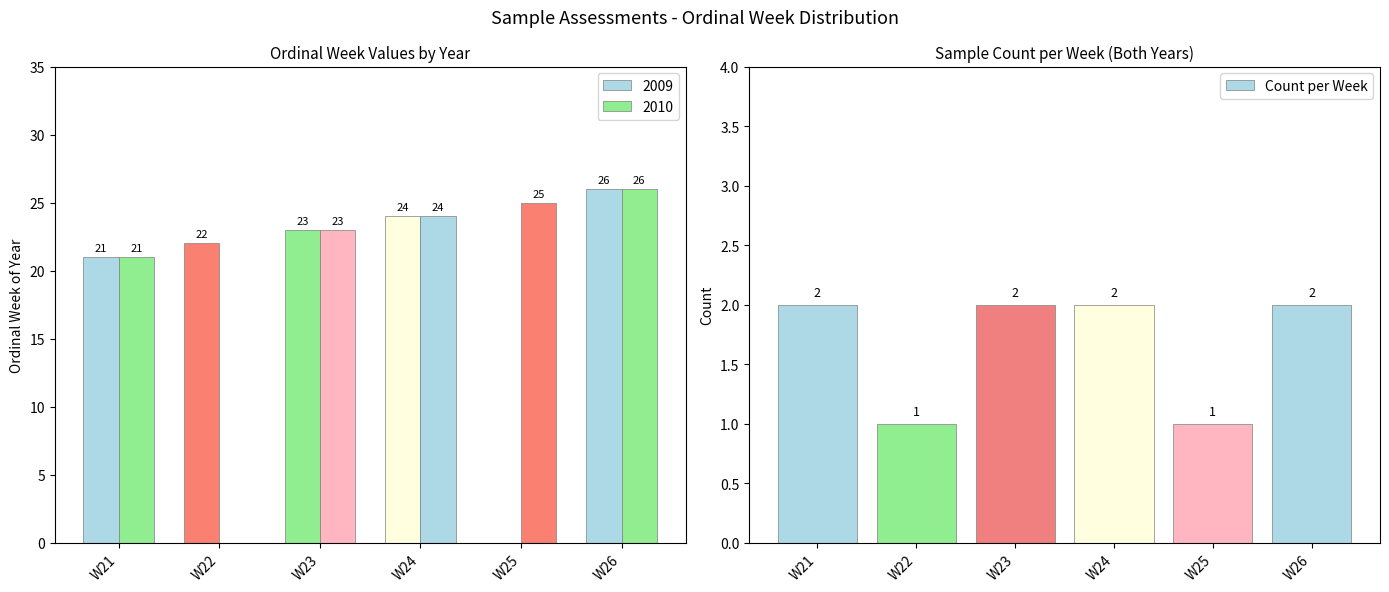

How many data points are less than 2?

2